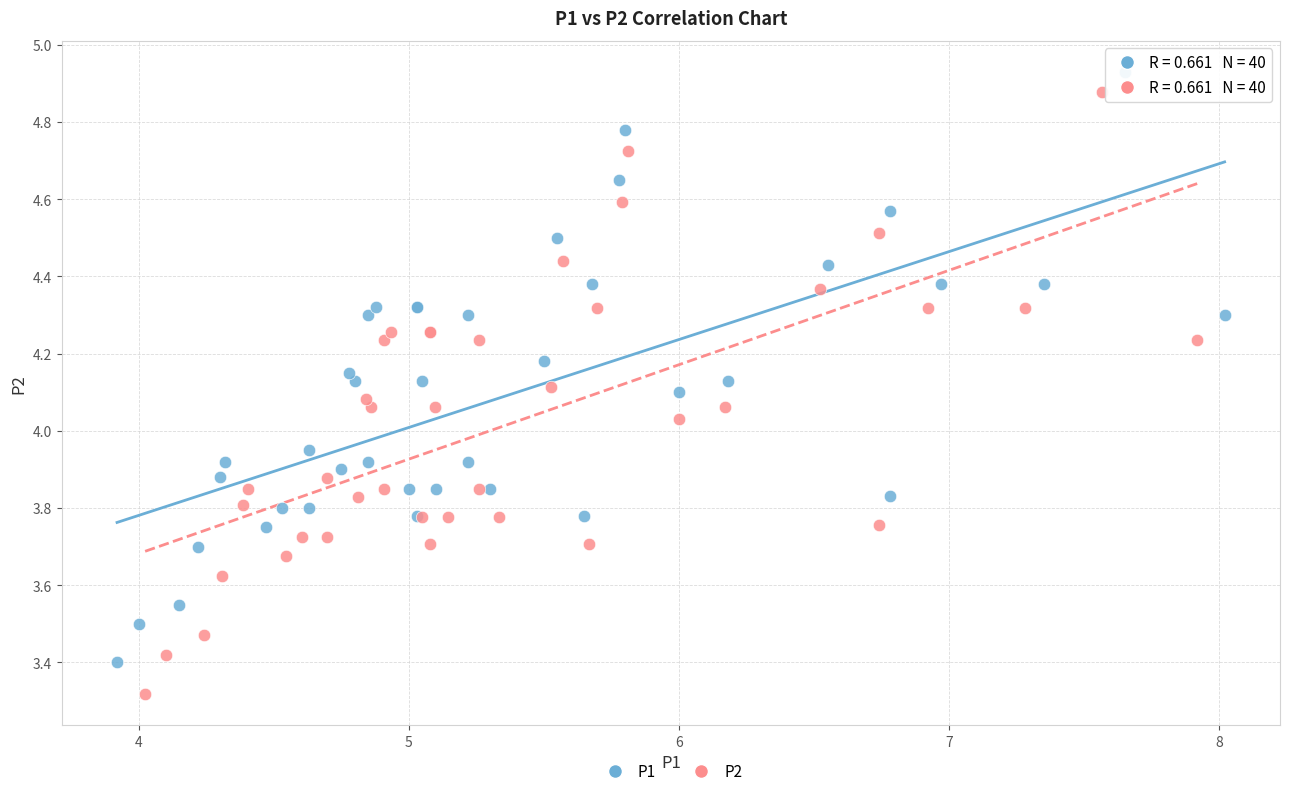

Which series contains the lowest Y value?

P2